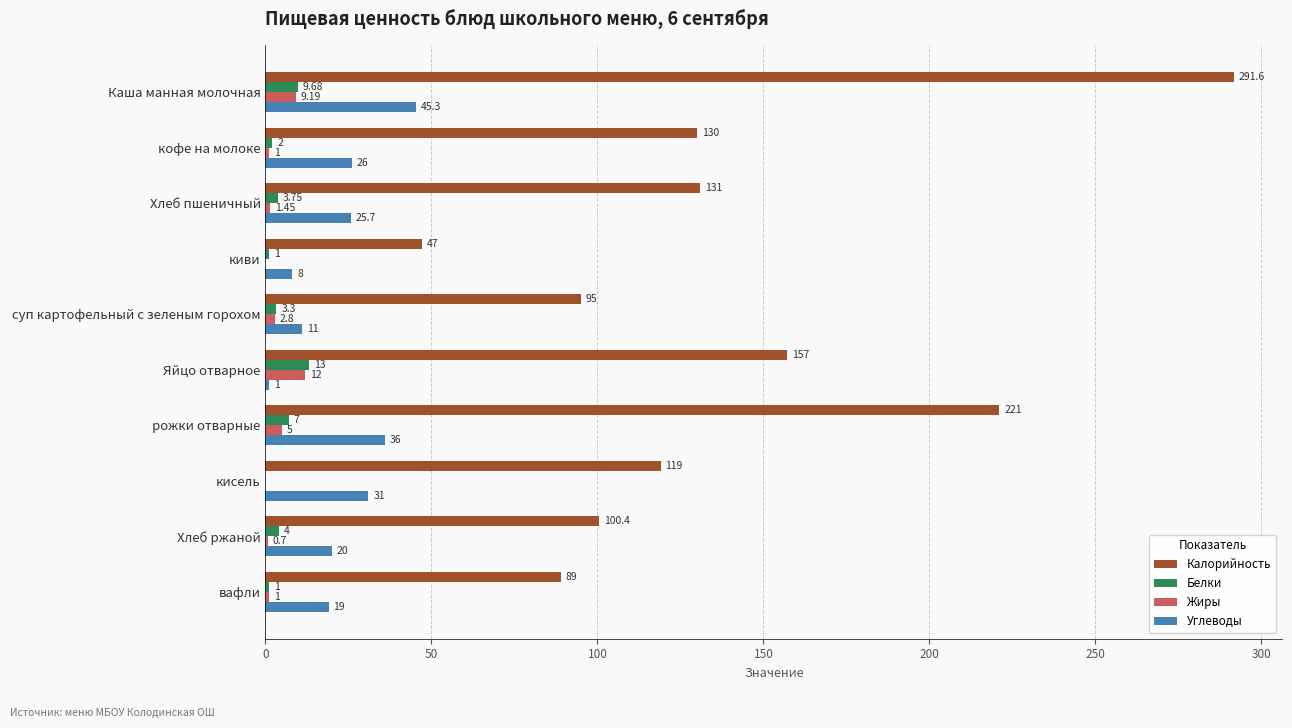

Where is Жиры nearest to the value 6?

рожки отварные